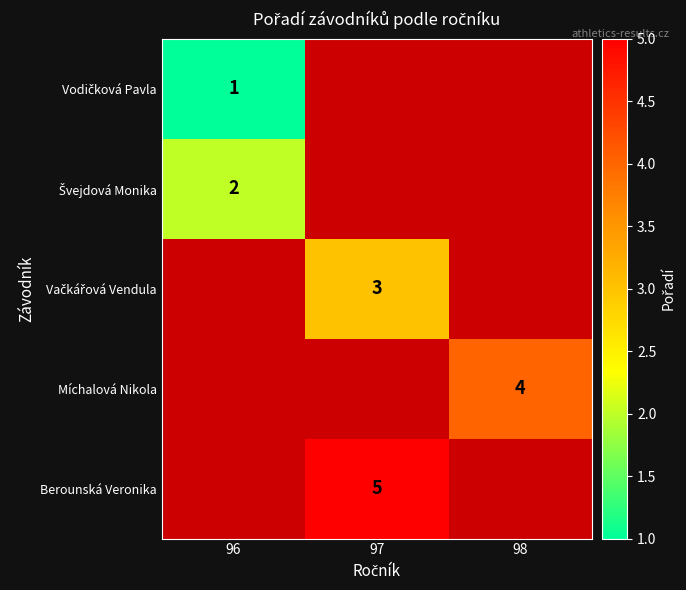

The value of Berounská Veronika at 97 is 5. True or false?

True